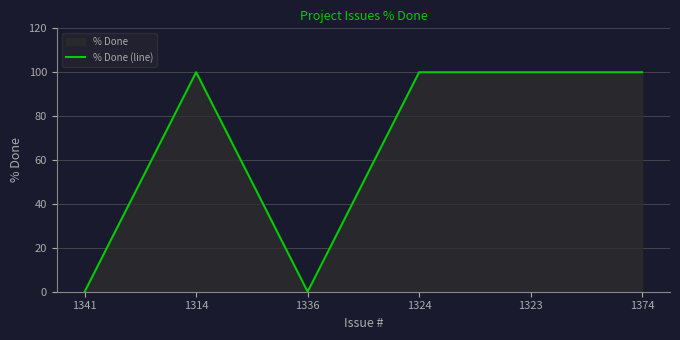

What is the change in value from 1336 to 1374?

+100